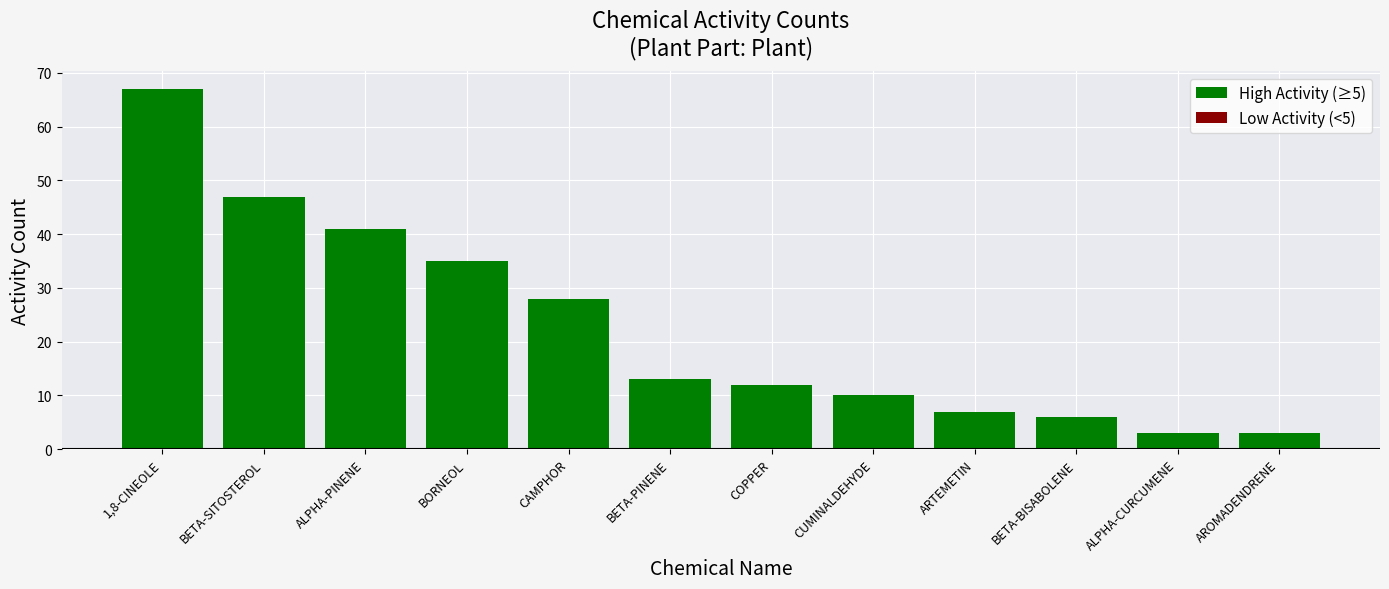

The chart shows a value of 9 at BORNEOL. True or false?

False